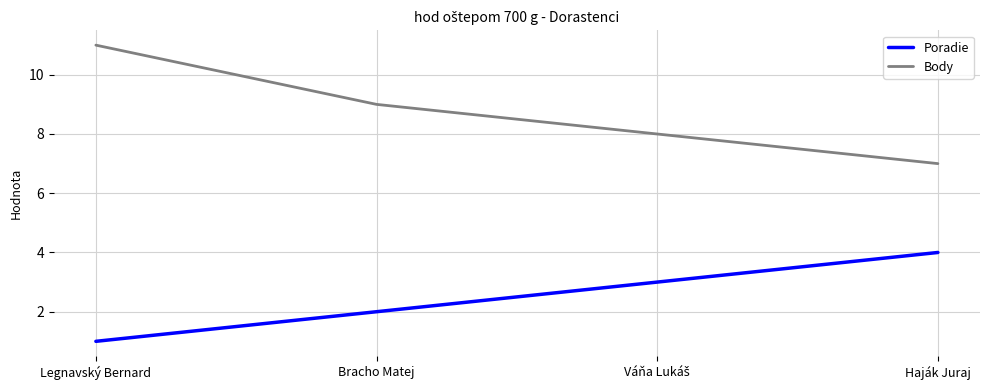

At which label is Poradie closest to 2?

Bracho Matej